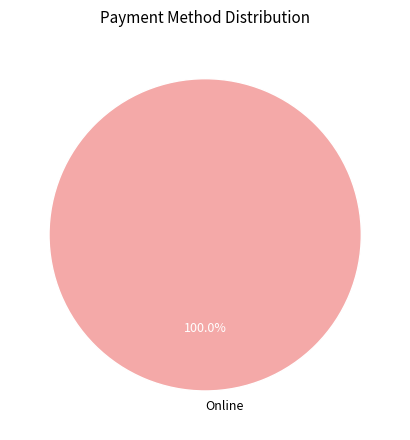

Rank the categories by value from highest to lowest.

Online